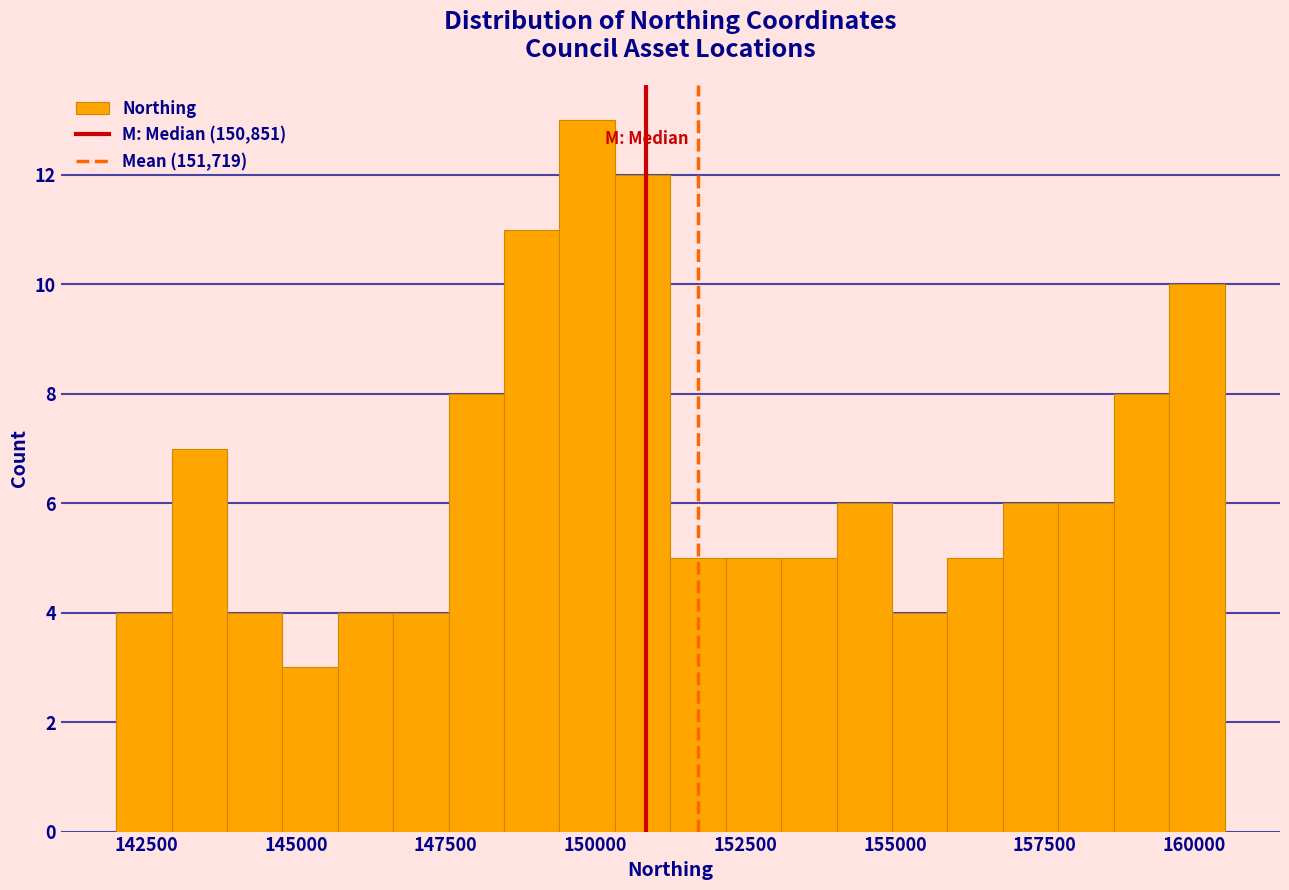

Around what value on the x-axis is the tallest bar? Give the approximate position of its centre, as read against the axis.

150000